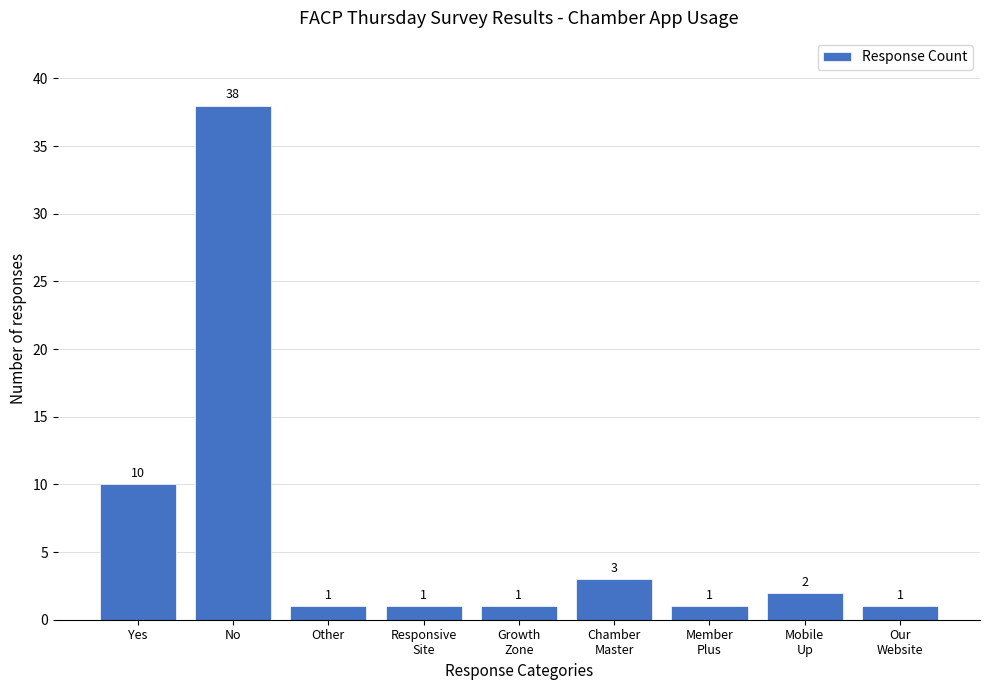

Reading right to left, list all the values displayed in this chart.

1	2	1	3	1	1	1	38	10